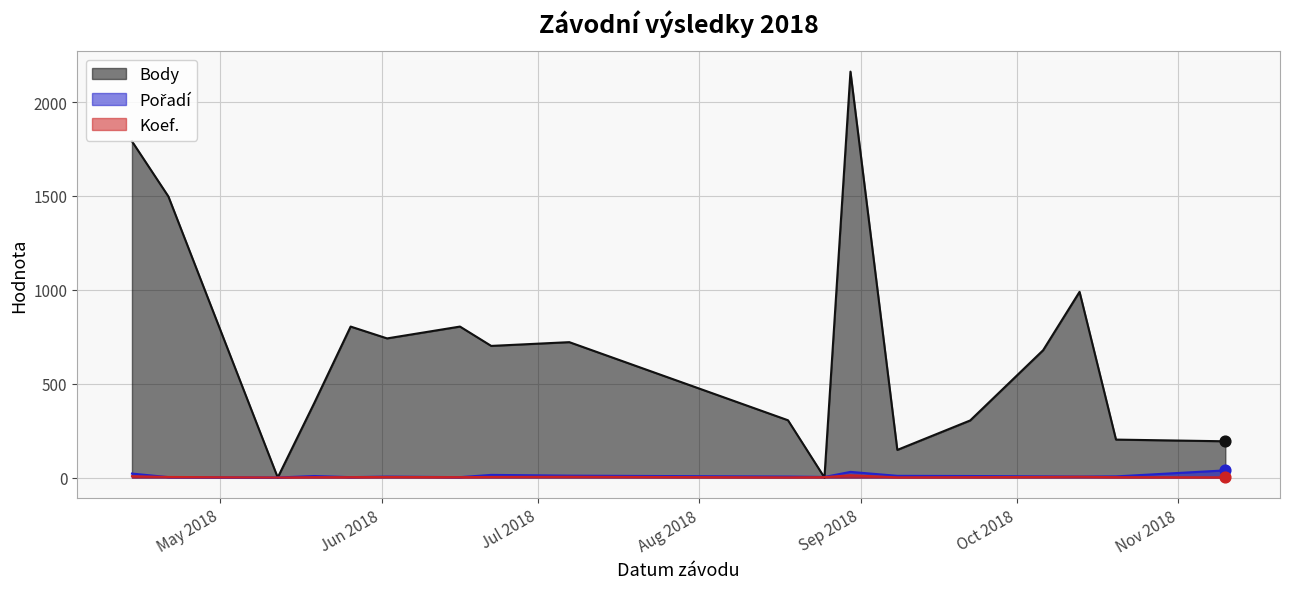

Which series has the largest total across all categories?

Body